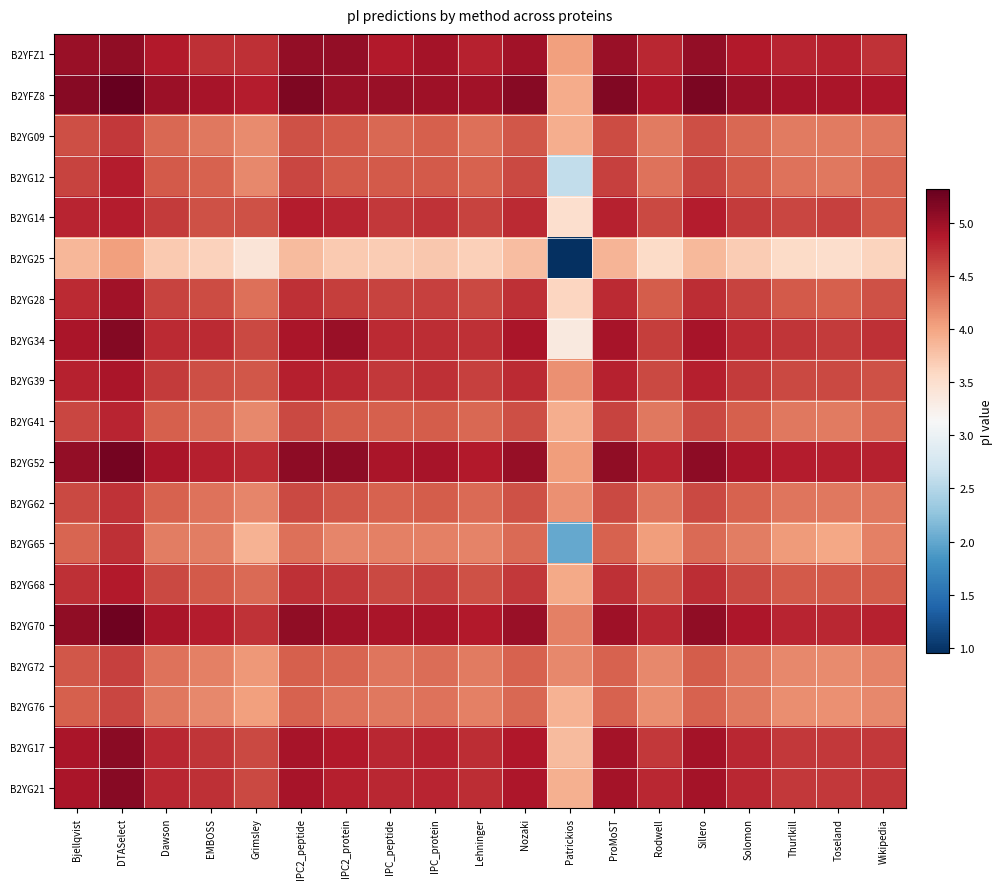

What is the smallest value displayed?

0.9